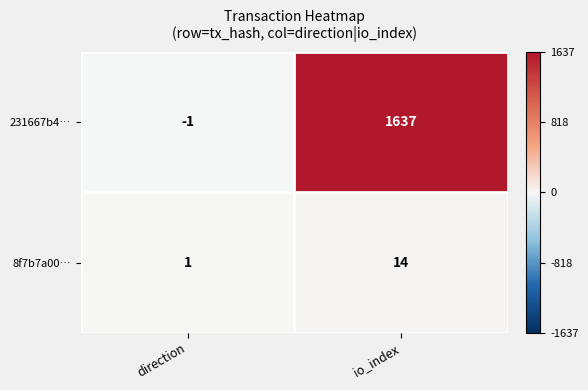

True or false: 231667b4… has a value of -1 at direction.

True